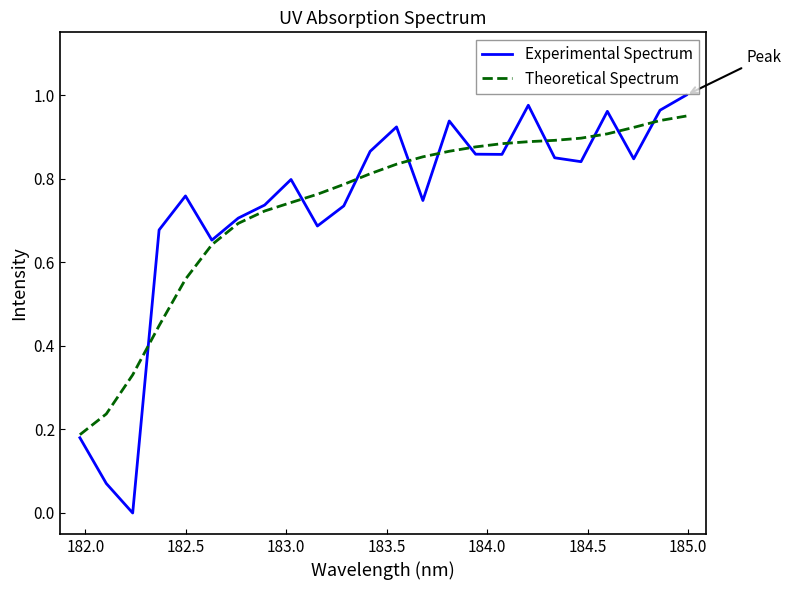

Rank the series by their maximum value, from lowest to highest.

Theoretical Spectrum, Experimental Spectrum